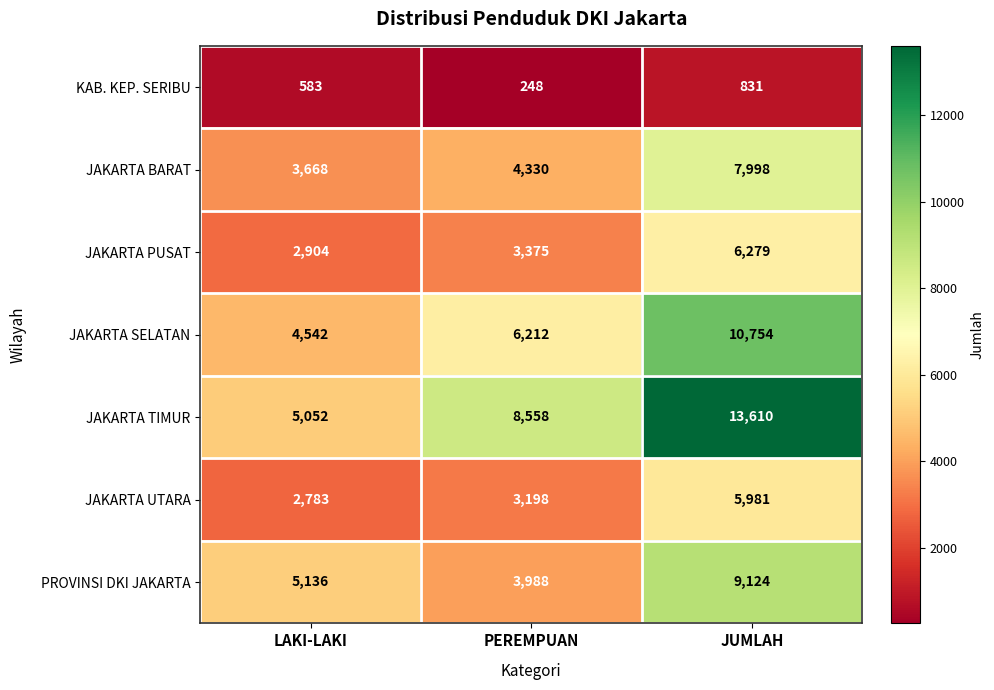

At how many categories does at least one series exceed 978?

3